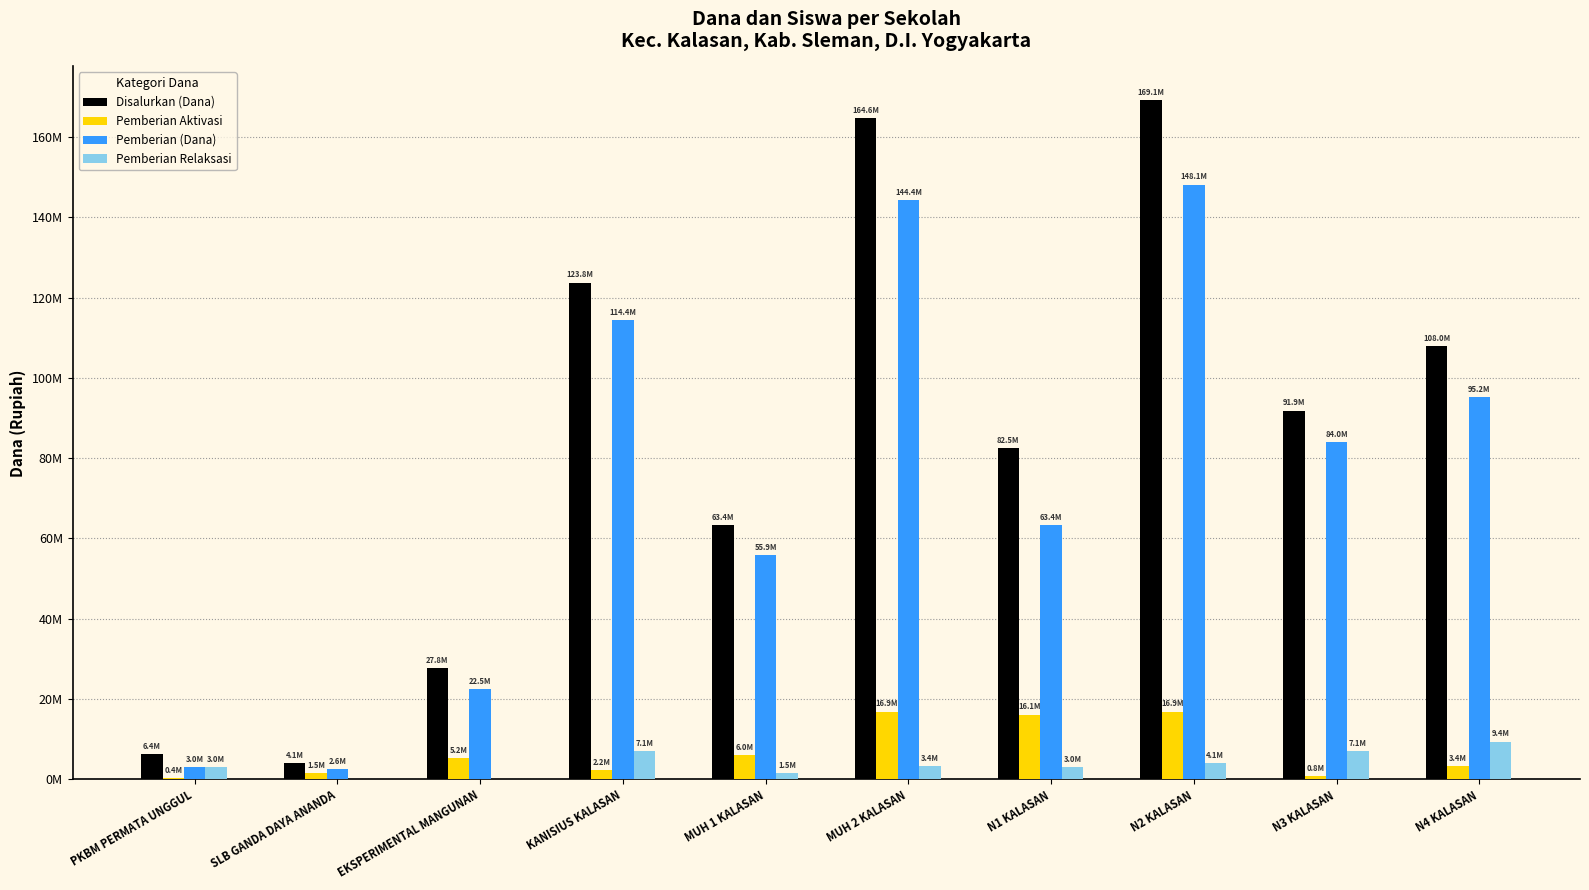

Rank the series at PKBM PERMATA UNGGUL from highest to lowest value.

Disalurkan (Dana), Pemberian (Dana), Pemberian Relaksasi, Pemberian Aktivasi